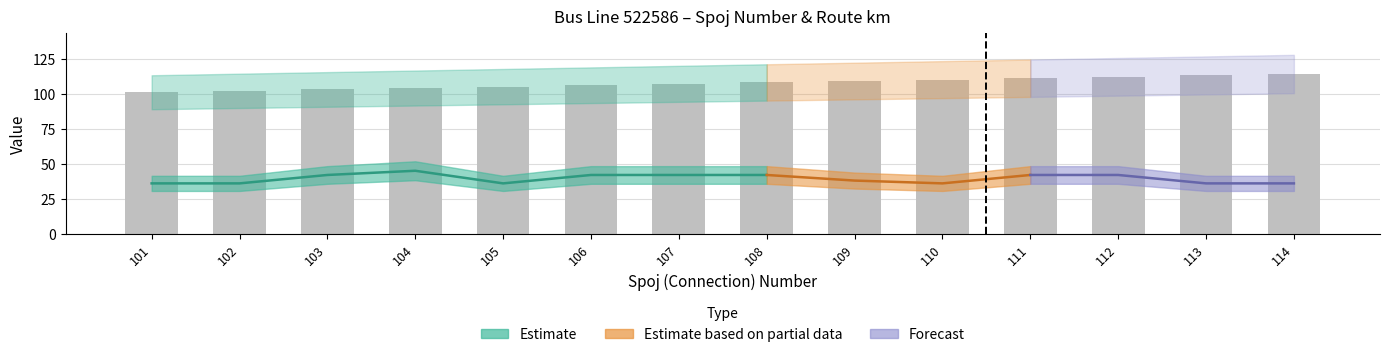

What is the maximum value shown in the chart?

114